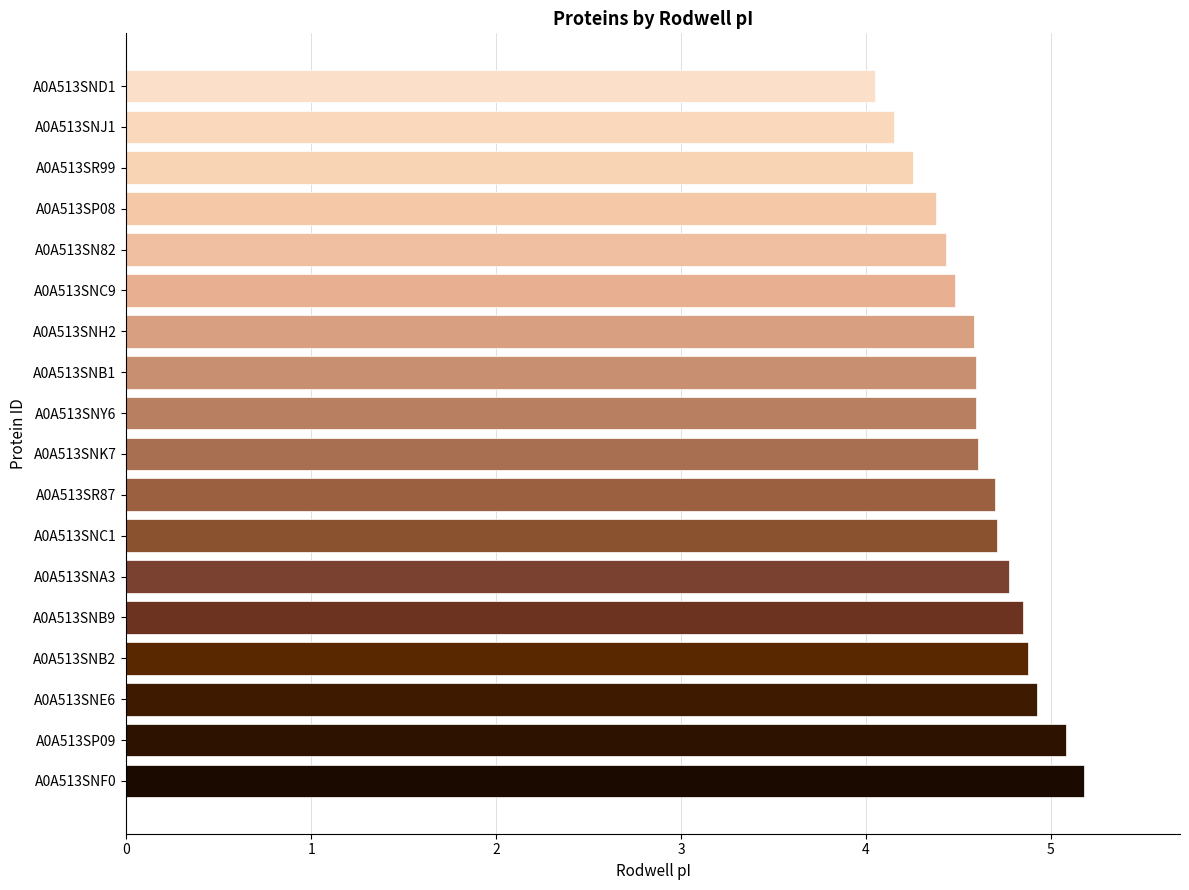

What is the ratio of the value at A0A513SNE6 to the value at A0A513SNH2?

1.1